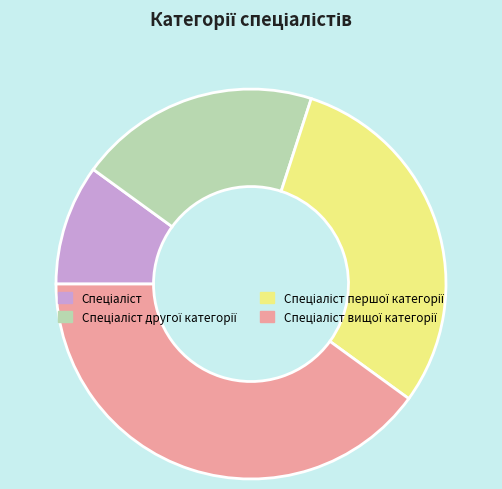

Does any single category account for the majority?

No